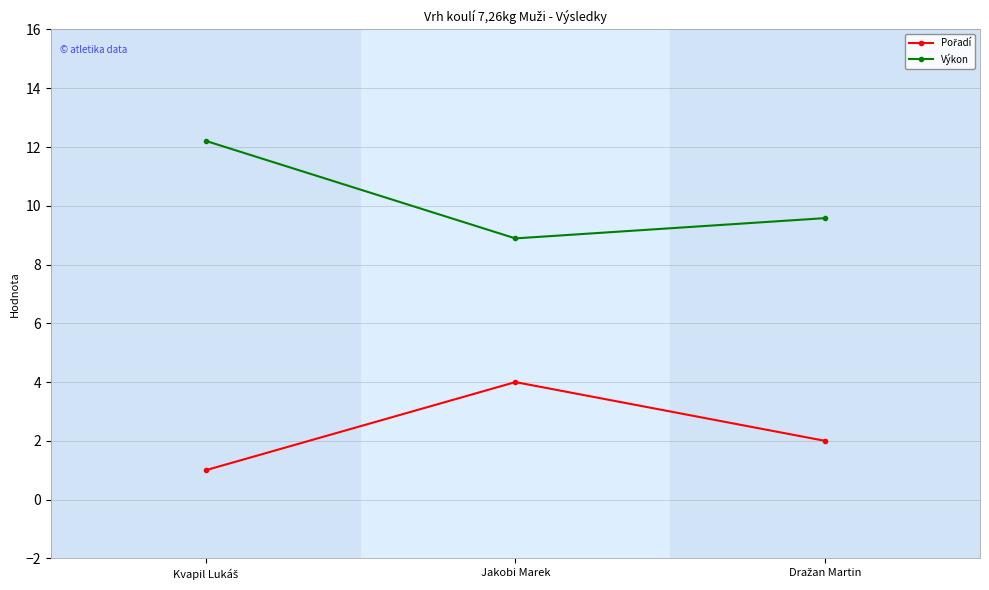

Does the chart display data point markers on the line(s)?

Yes